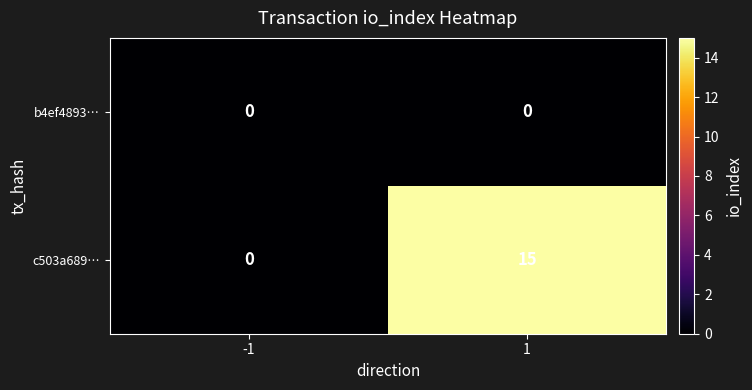

Count the number of data series in this chart.

2